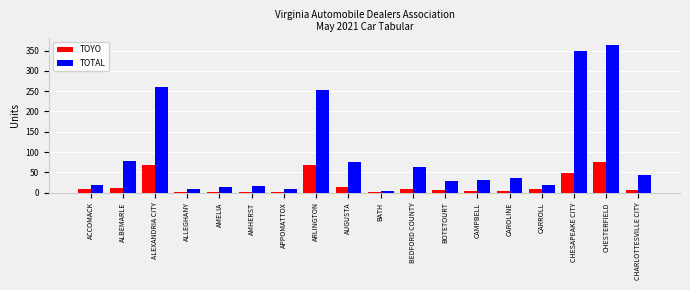

What is the highest value of the TOTAL series?

363